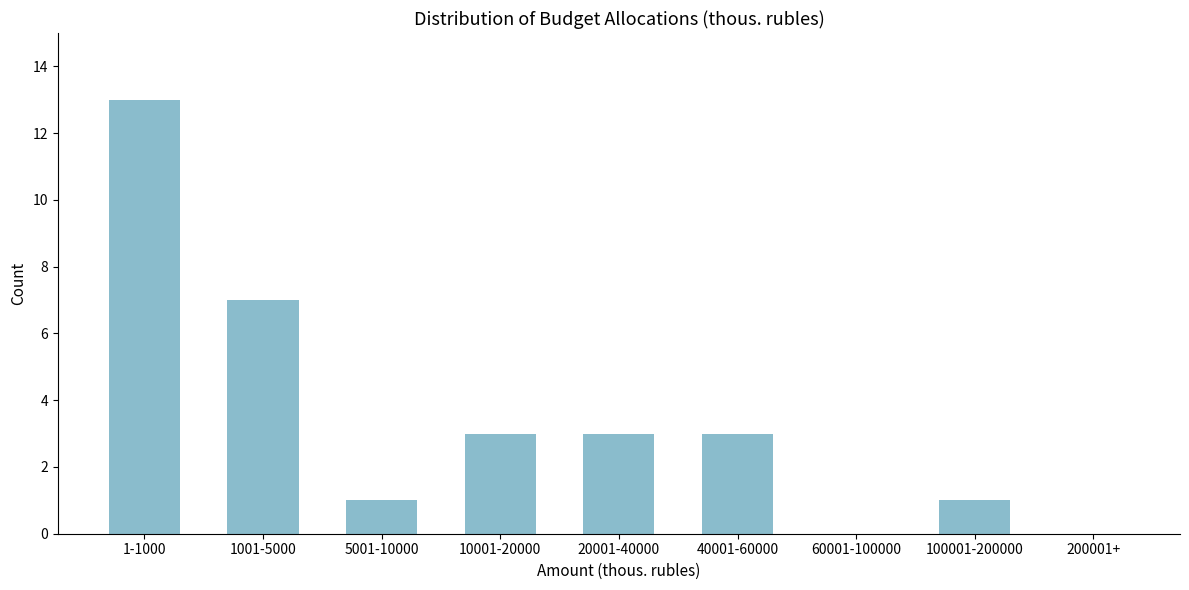

Reading left to right, transcribe all the data shown in this chart.

1-1000=13	1001-5000=7	5001-10000=1	10001-20000=3	20001-40000=3	40001-60000=3	60001-100000=0	100001-200000=1	200001+=0